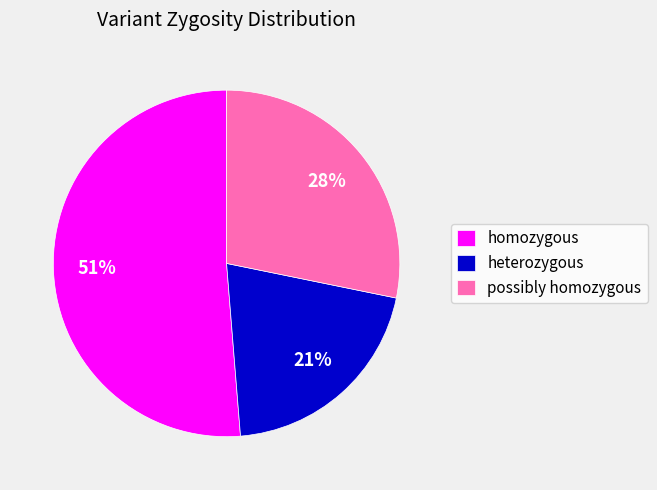

Which has a higher value, homozygous or heterozygous?

homozygous